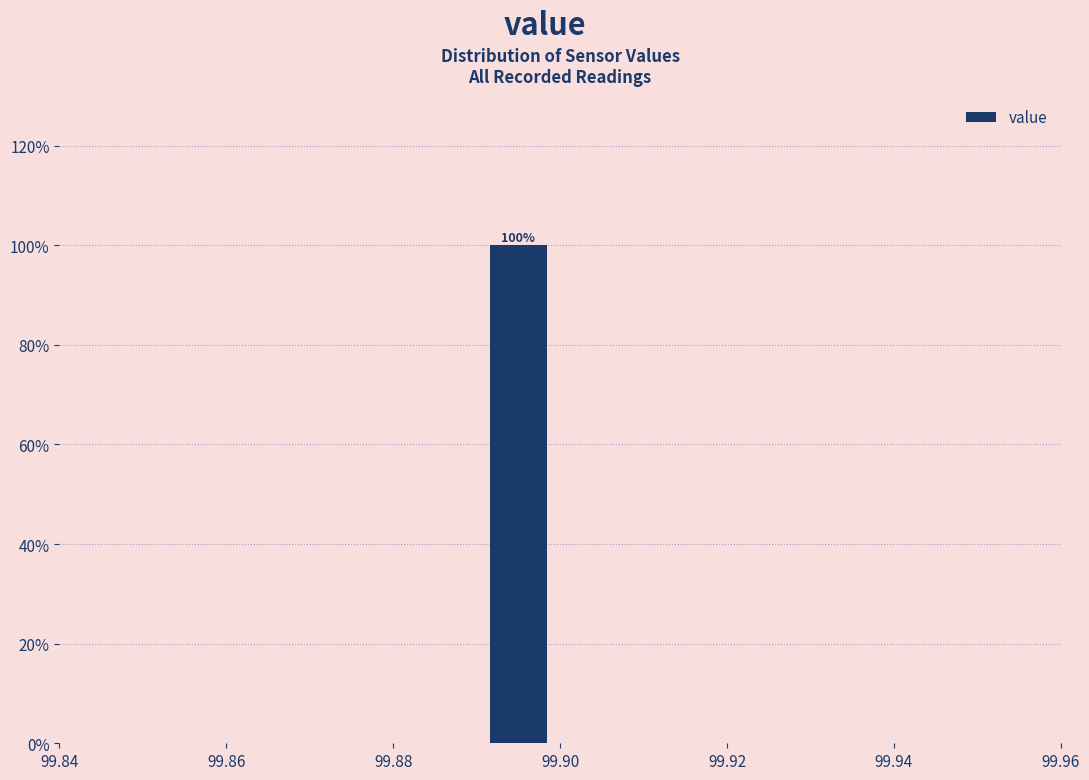

Which range on the x-axis has the tallest bar?

99.89 to 99.90